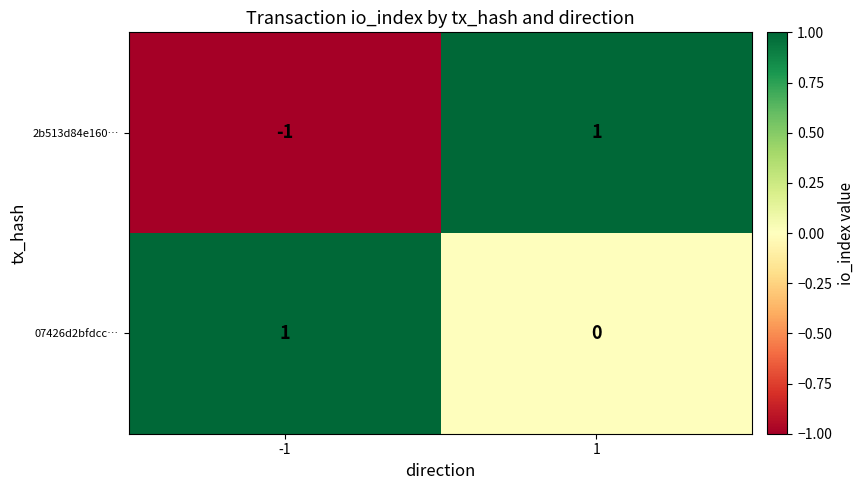

How many positive values does the 07426d2bfdcc… series have?

1